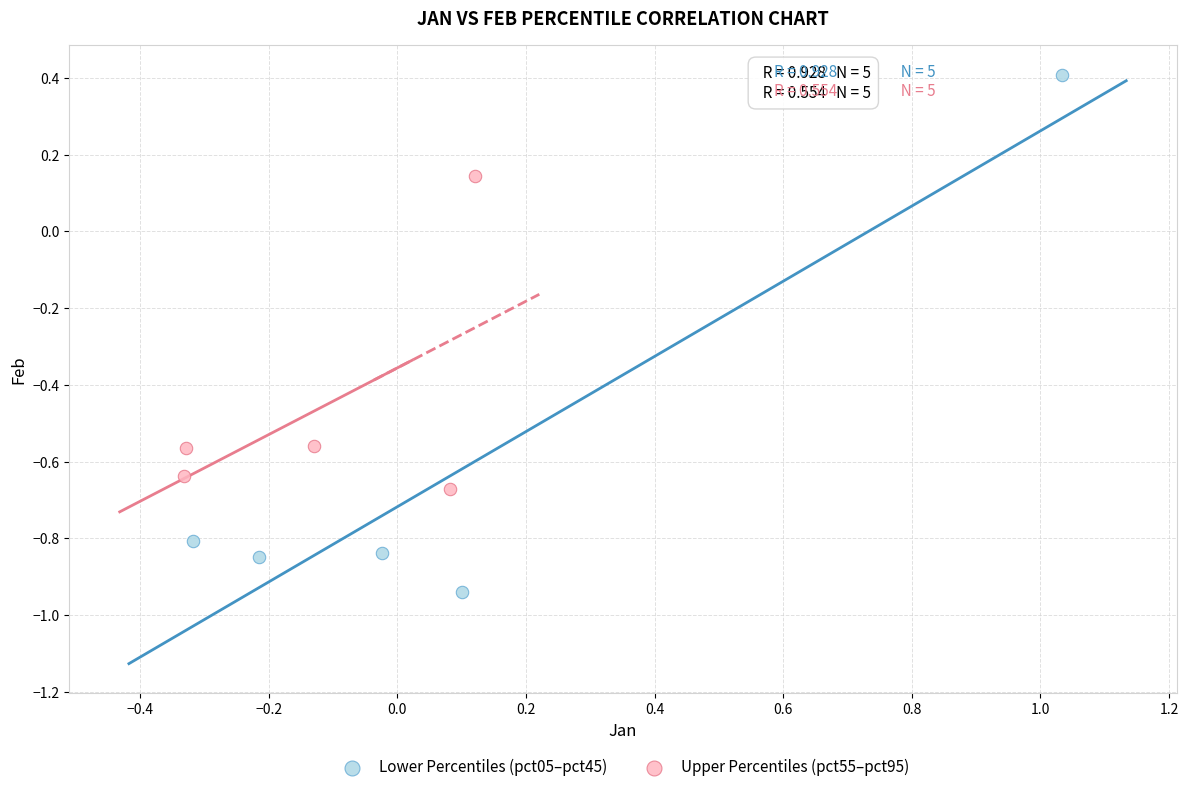

Which series has the widest spread of Y values?

Lower Percentiles (pct05–pct45)